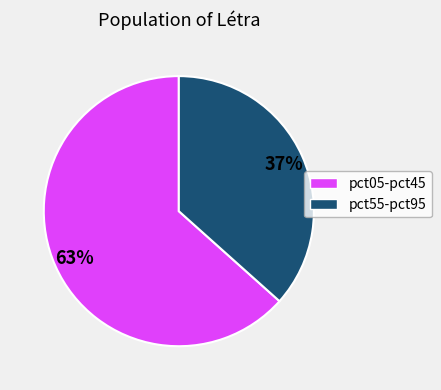

To the nearest percent, what is the average slice percentage?

50%